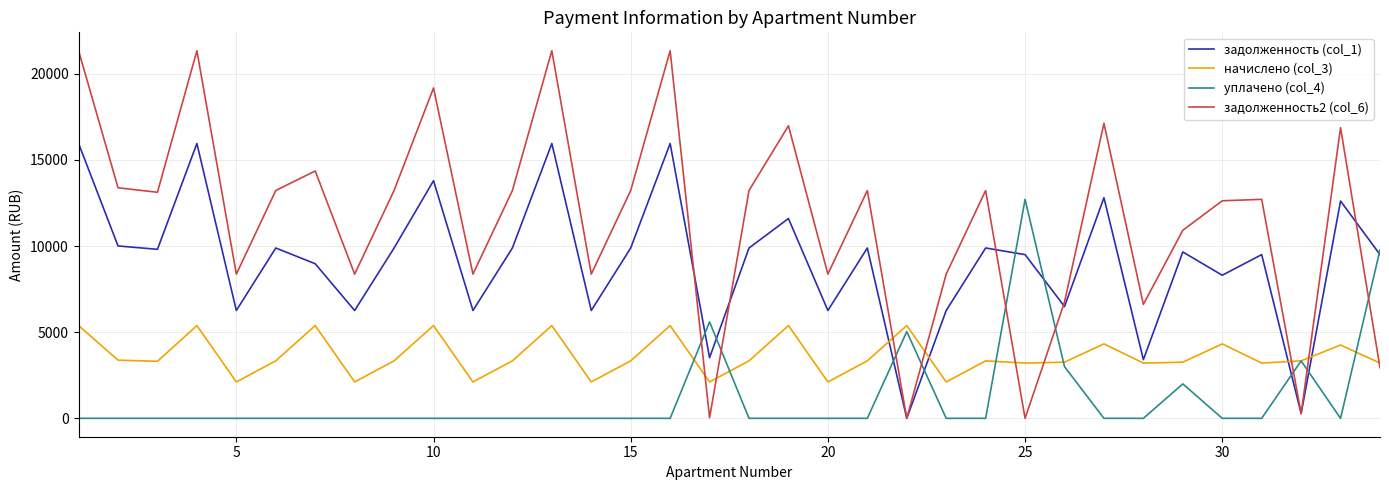

True or false: начислено (col_3) has more than 0 points higher than both neighbors.

True